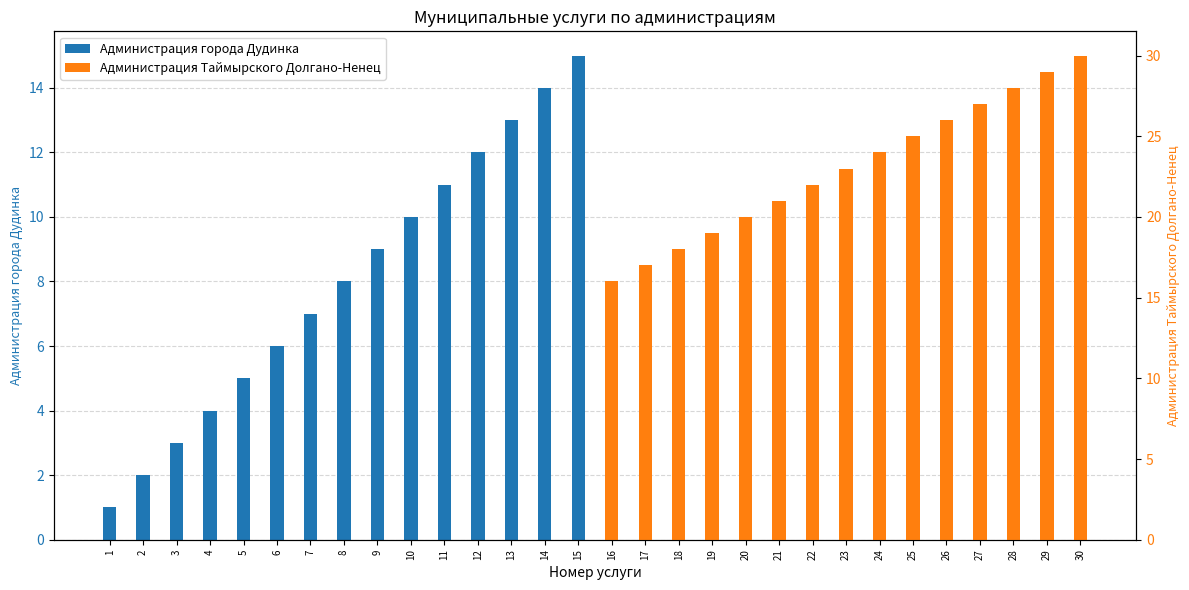

At which label is Администрация города Дудинка closest to 8?

8